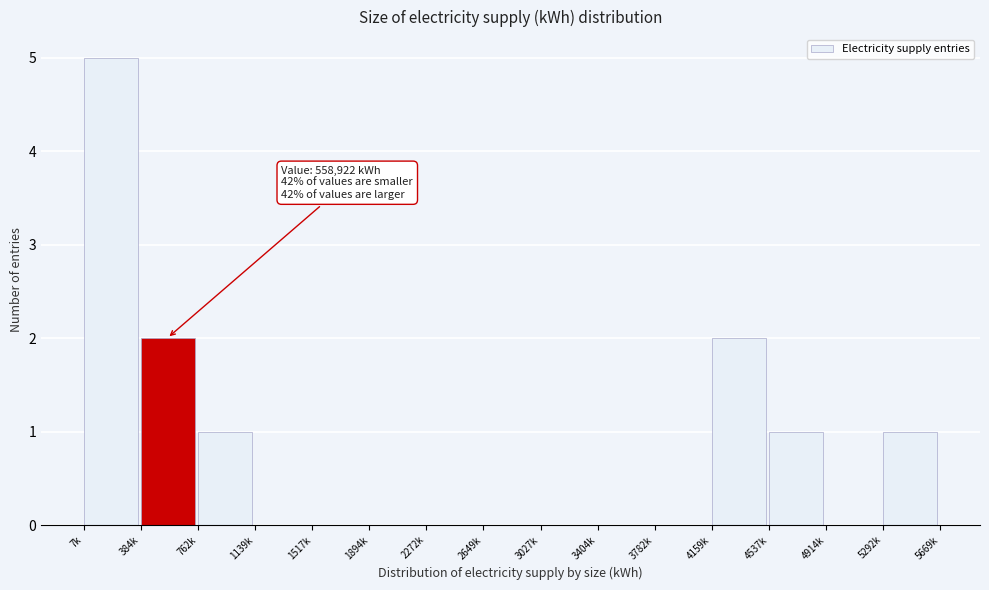

Reading left to right, transcribe all the data shown in this chart.

7k=5	384k=2	762k=1	1139k=0	1517k=0	1894k=0	2272k=0	2649k=0	3027k=0	3404k=0	3782k=0	4159k=2	4537k=1	4914k=0	5292k=1